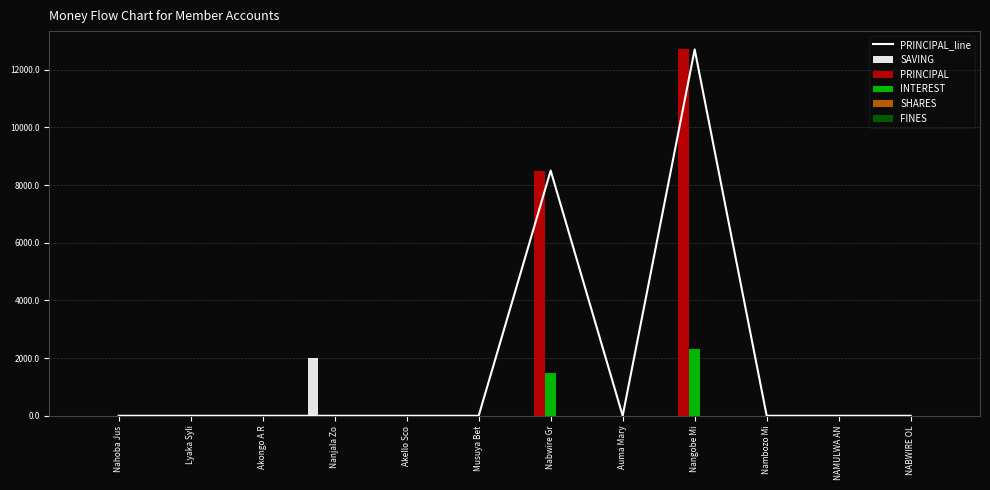

Is it true that SAVING equals 0 at Akello Sco?

True